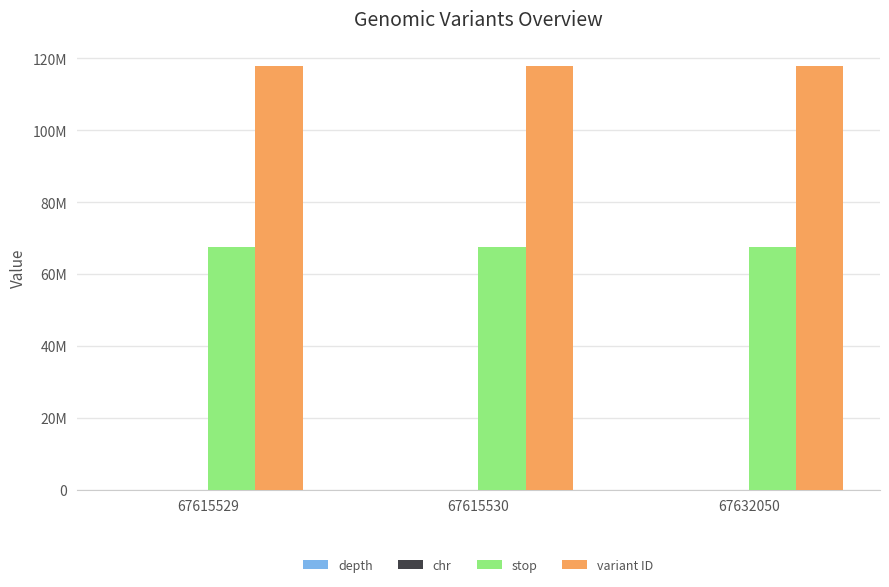

Are the bars horizontal?

No